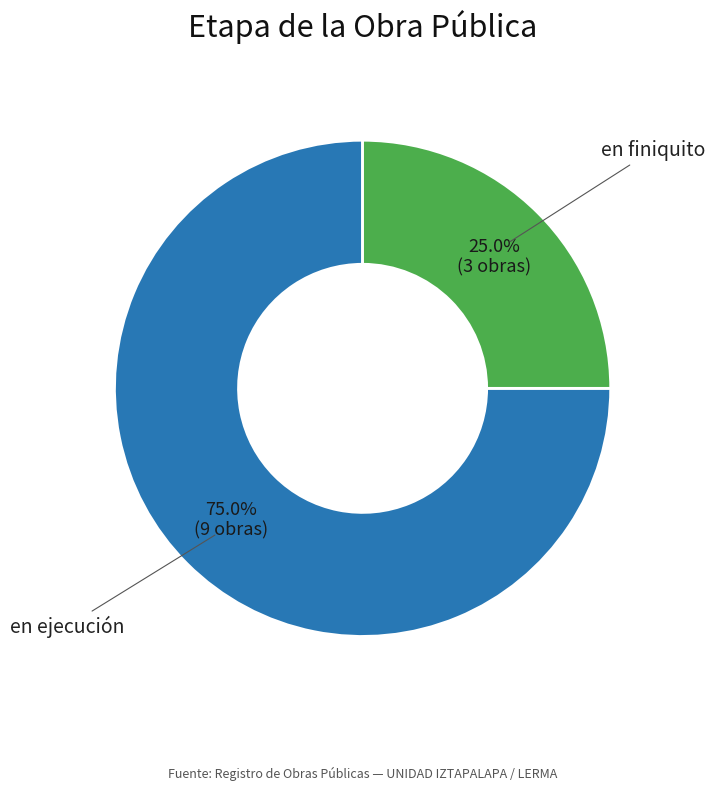

What percentage is the en finiquito slice, to the nearest percent?

25%